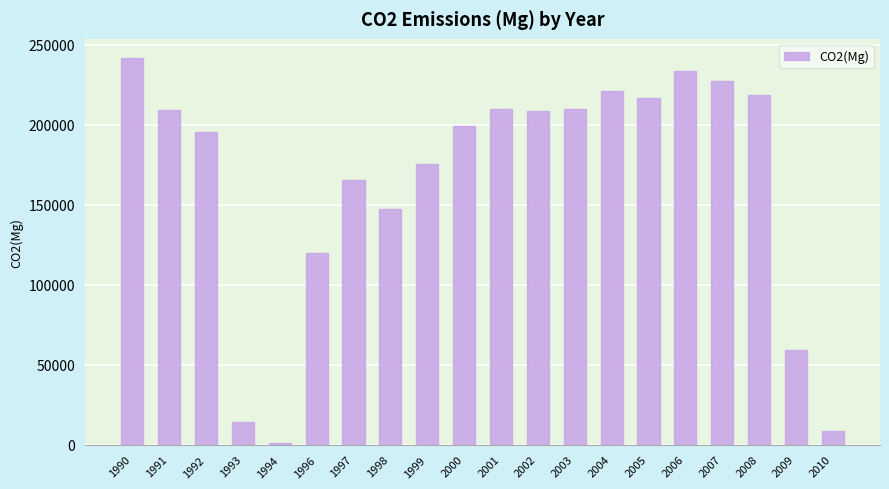

What is the maximum value shown in the chart?

241515.0